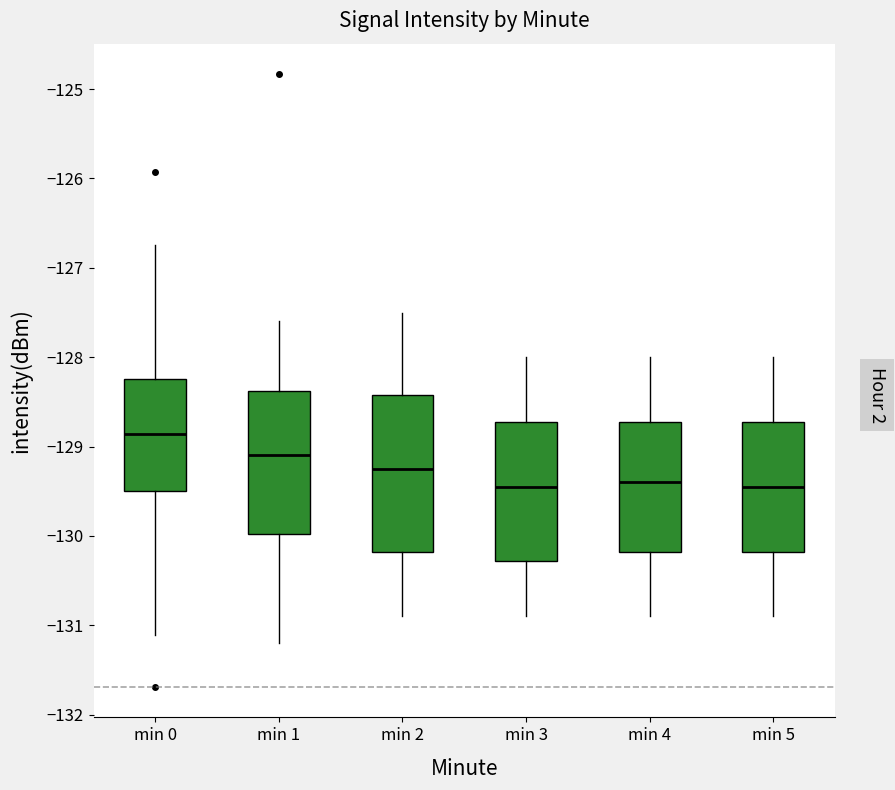

Reading left to right, transcribe this box plot: for each box, give where its median line is, the range the box spans, and where its two whiskers end, as read against the y-axis. The values are not printed on the chart, so give them approximately, as read against the axis.

min 0: median -128.9, box -129.5 to -128.2, whiskers -131.1 to -126.7
min 1: median -129.1, box -130.0 to -128.4, whiskers -131.2 to -127.6
min 2: median -129.2, box -130.2 to -128.4, whiskers -130.9 to -127.5
min 3: median -129.4, box -130.3 to -128.7, whiskers -130.9 to -128.0
min 4: median -129.4, box -130.2 to -128.7, whiskers -130.9 to -128.0
min 5: median -129.4, box -130.2 to -128.7, whiskers -130.9 to -128.0